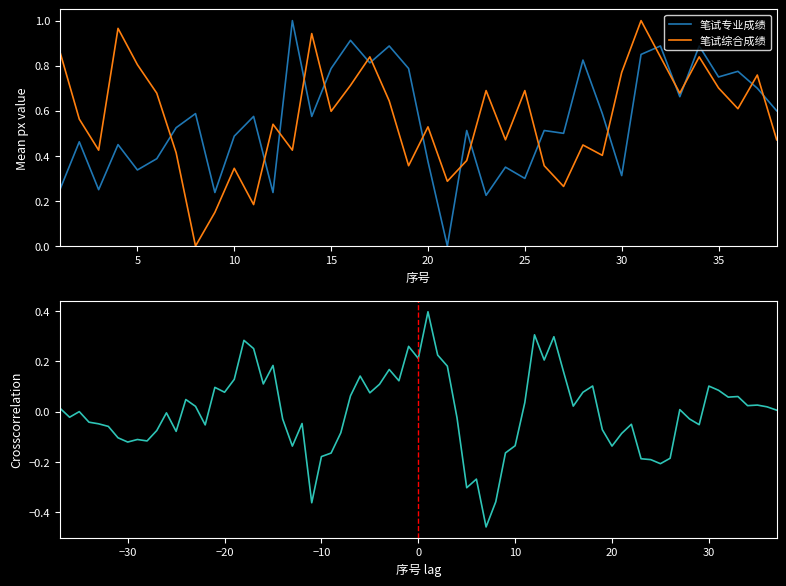

Is it true that 笔试综合成绩 equals 0.4 at 20?

False